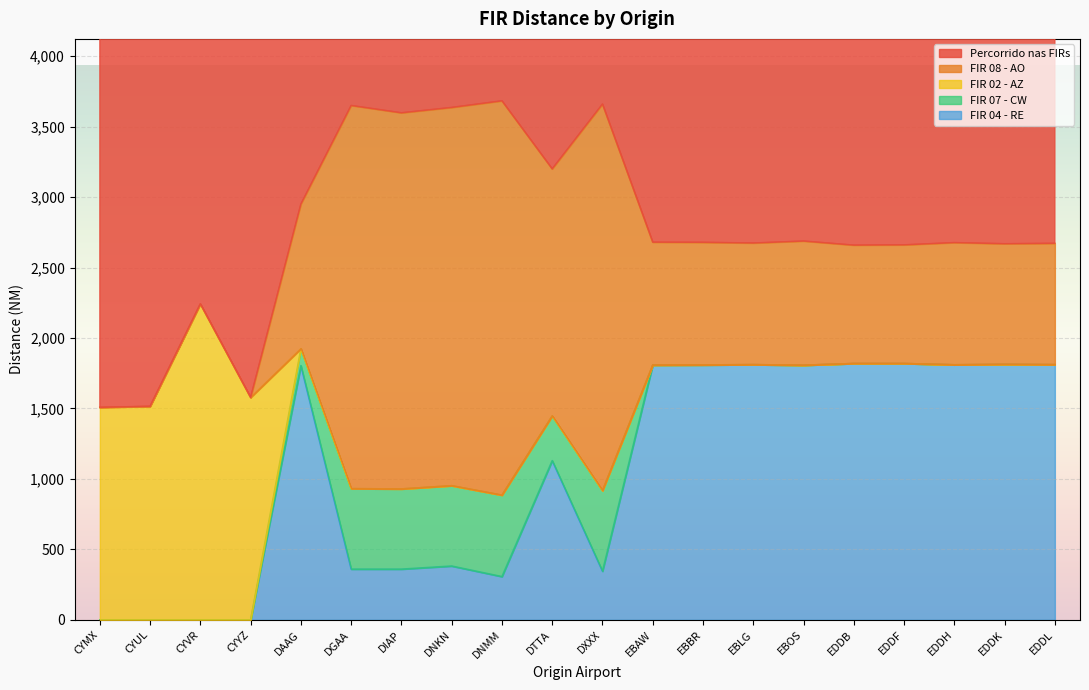

What is the average value of the FIR 04 - RE series?

1050